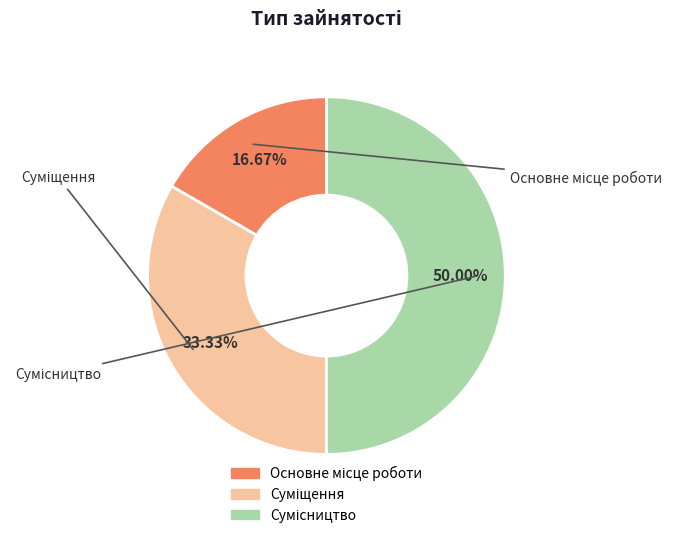

Count the number of slices in the pie.

3